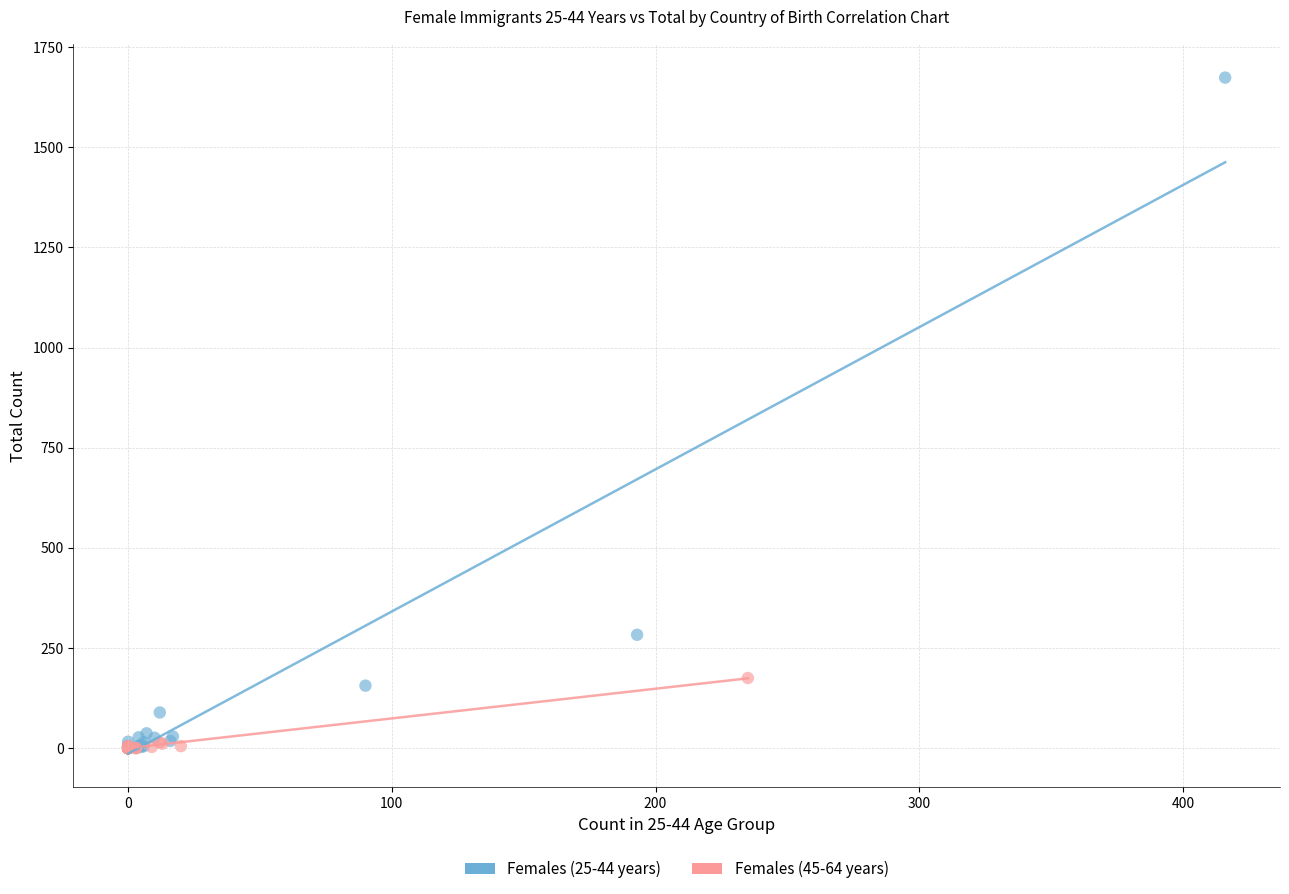

Which series reaches the maximum Y coordinate?

Females (25-44 years)